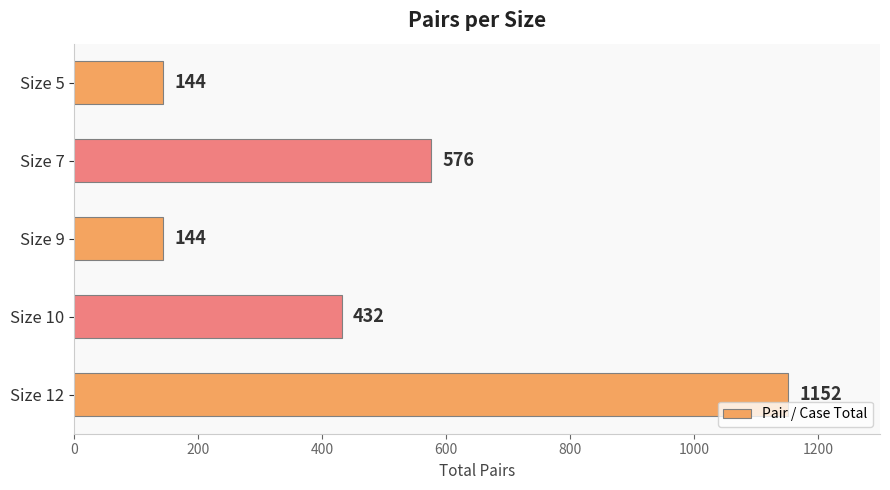

Reading bottom to top, list all the values displayed in this chart.

1152	432	144	576	144